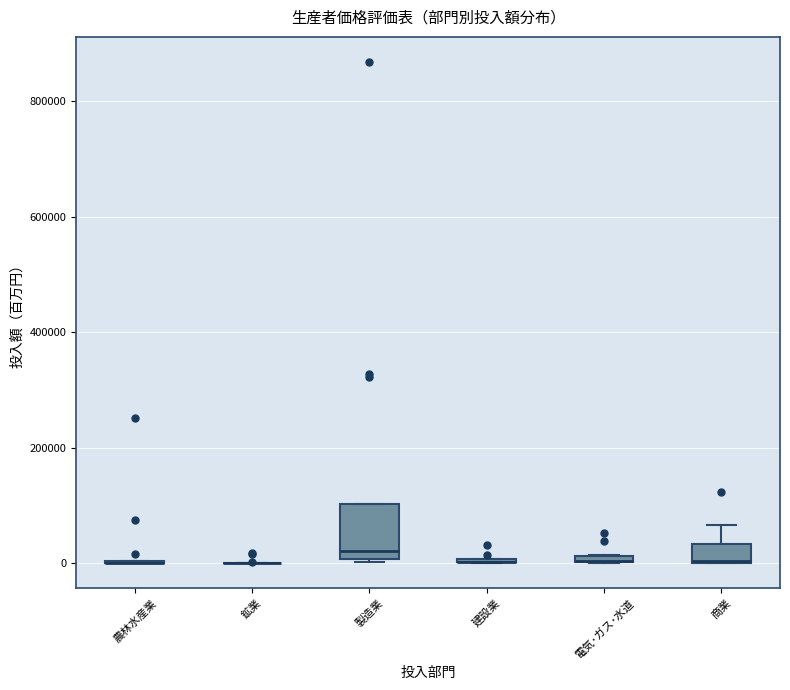

Comparing the boxes themselves (not the whiskers), which one is the tallest?

製造業